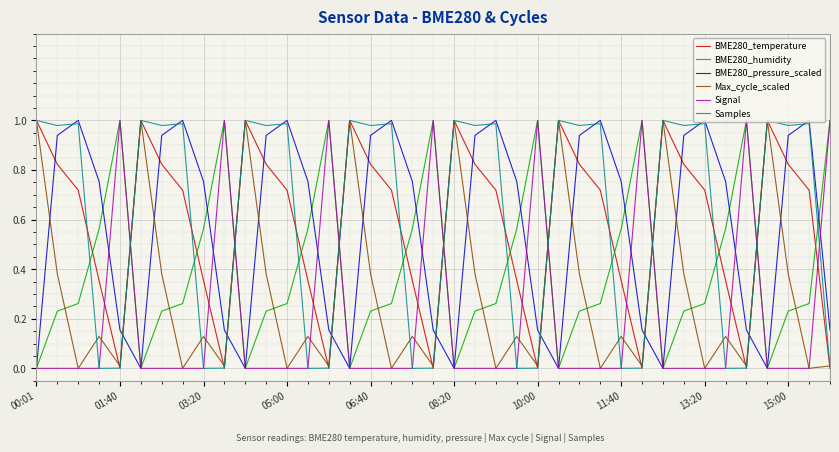

True or false: BME280_temperature and Signal intersect in this chart.

True